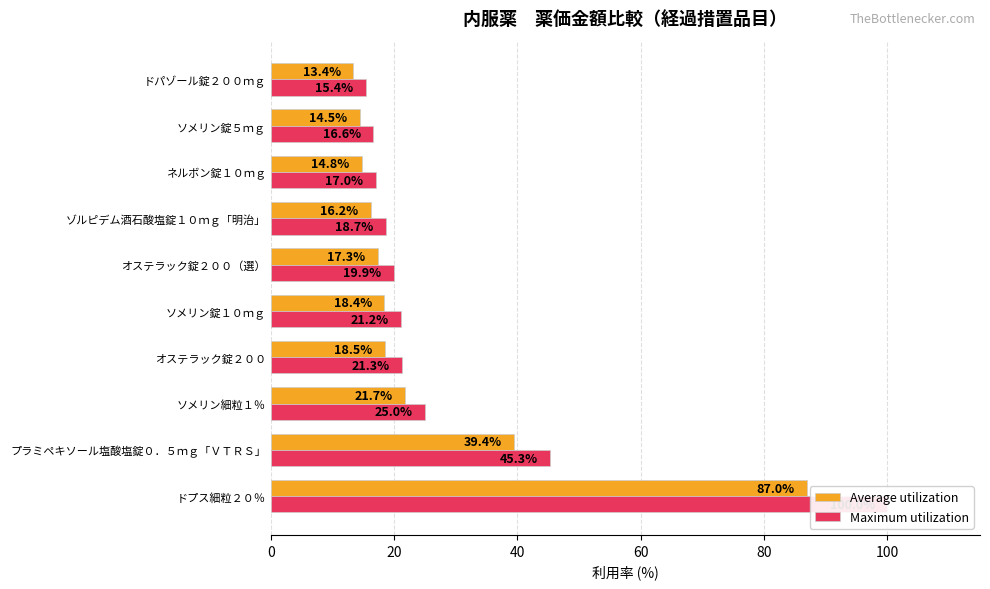

Does the chart contain any negative values?

No